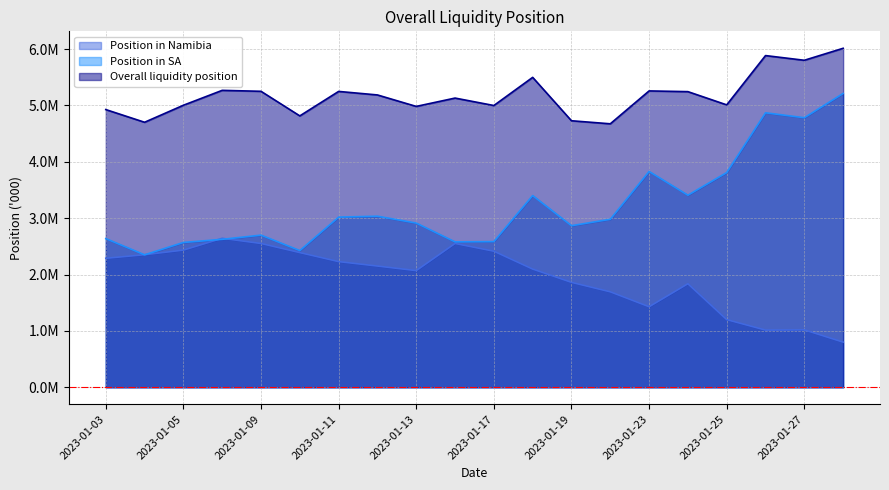

At 2023-01-24, list the series in order from largest to smallest.

Overall liquidity position, Position in SA, Position in Namibia